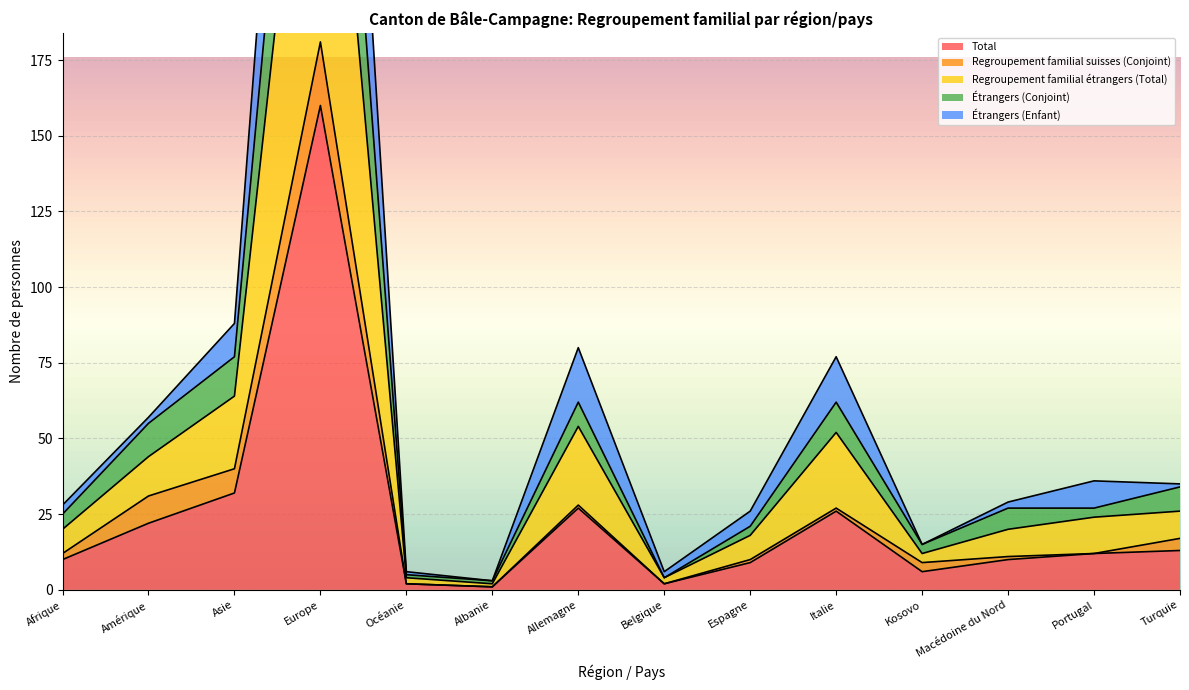

At how many categories does at least one series exceed 211?

1